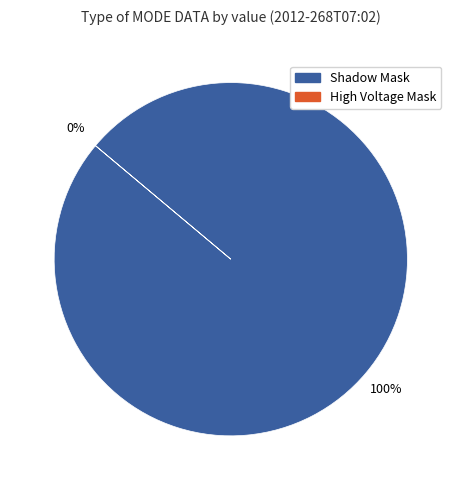

True or false: High Voltage Mask accounts for 0% of the total.

True